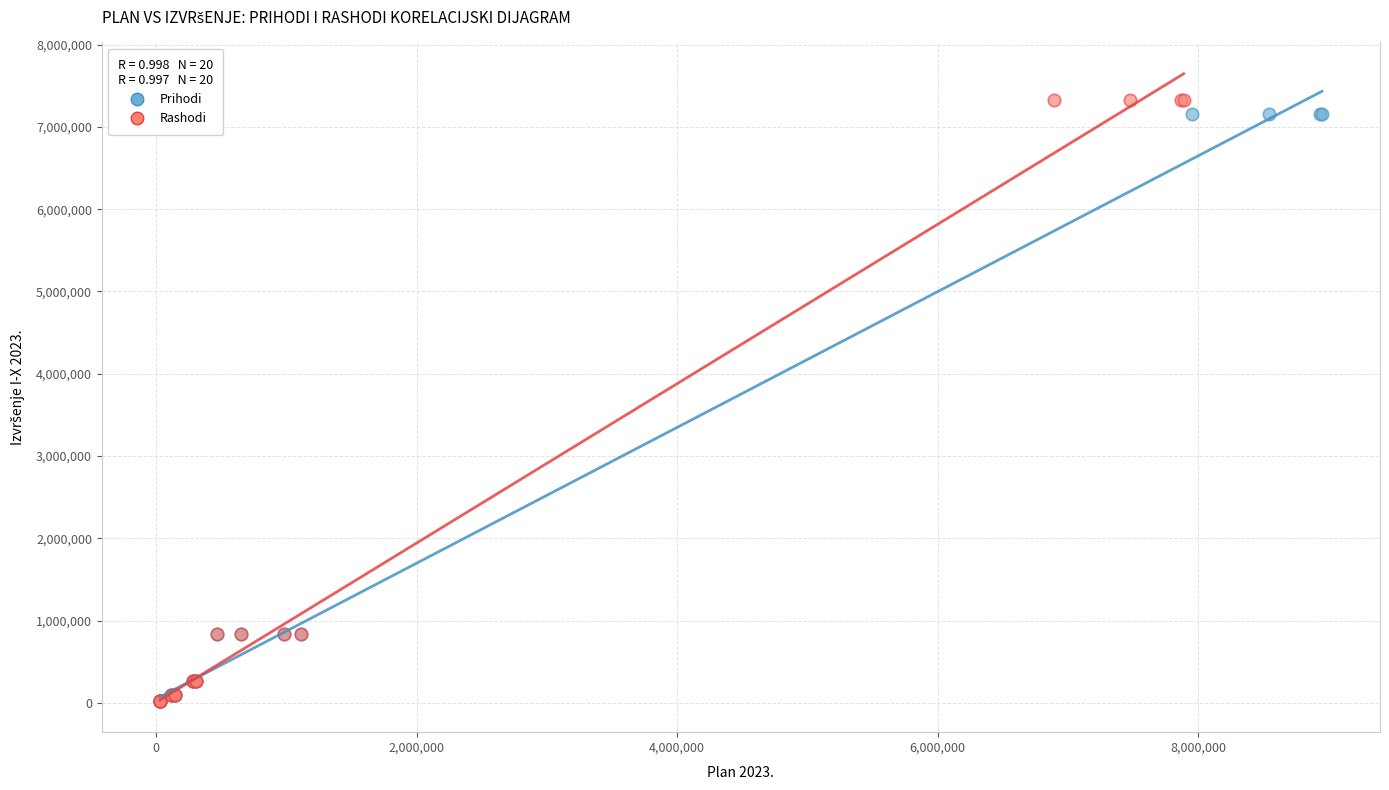

Which series has the widest spread of Y values?

Rashodi